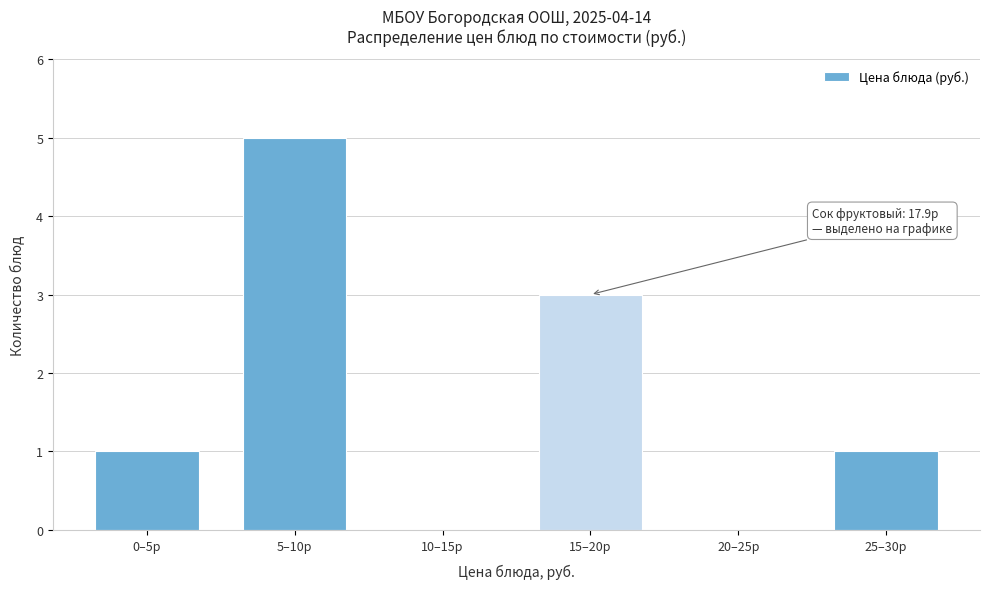

Reading right to left, extract all data points from this chart.

25–30р=1	20–25р=0	15–20р=3	10–15р=0	5–10р=5	0–5р=1